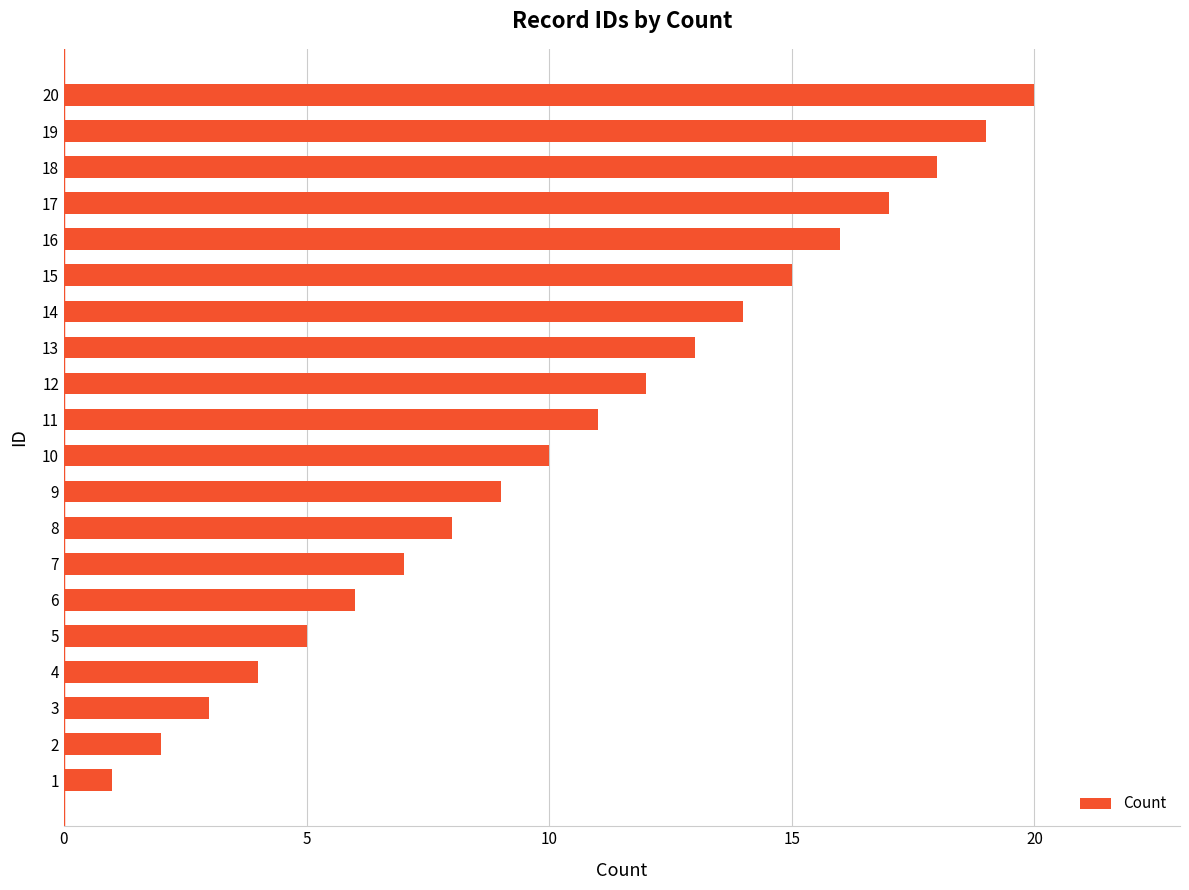

What is the difference between the maximum and minimum values?

19